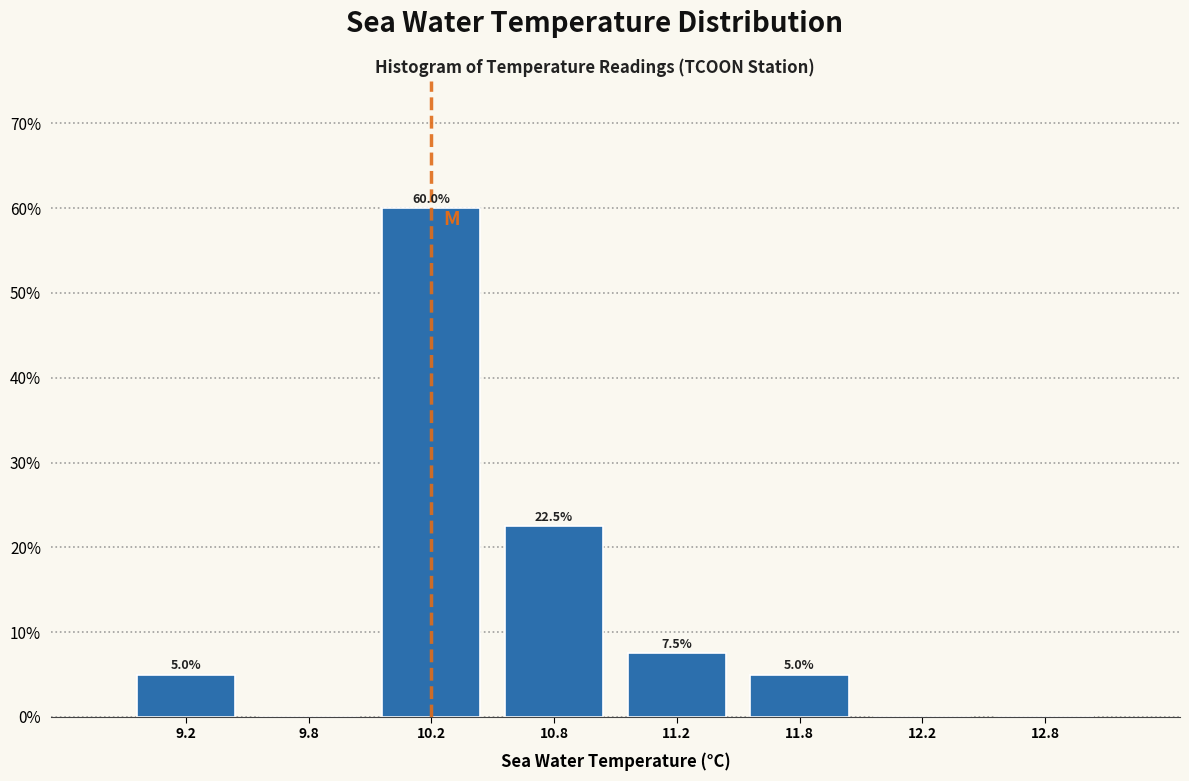

Reading left to right, extract all data points from this chart.

9.2=5.0	9.8=0.0	10.2=60.0	10.8=22.5	11.2=7.5	11.8=5.0	12.2=0.0	12.8=0.0